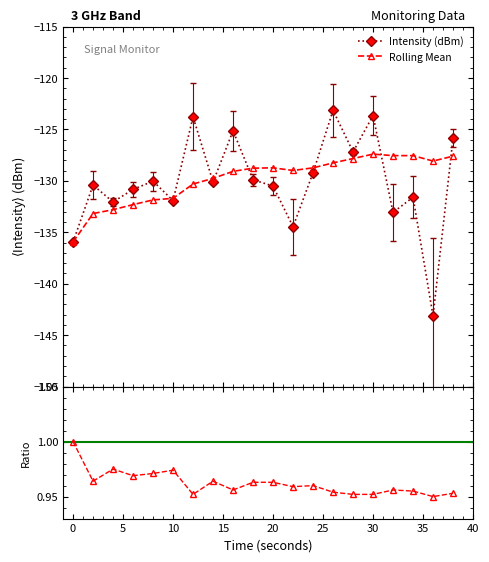

What is the sum of the Intensity (dBm) values at 14 and 22?

-264.6